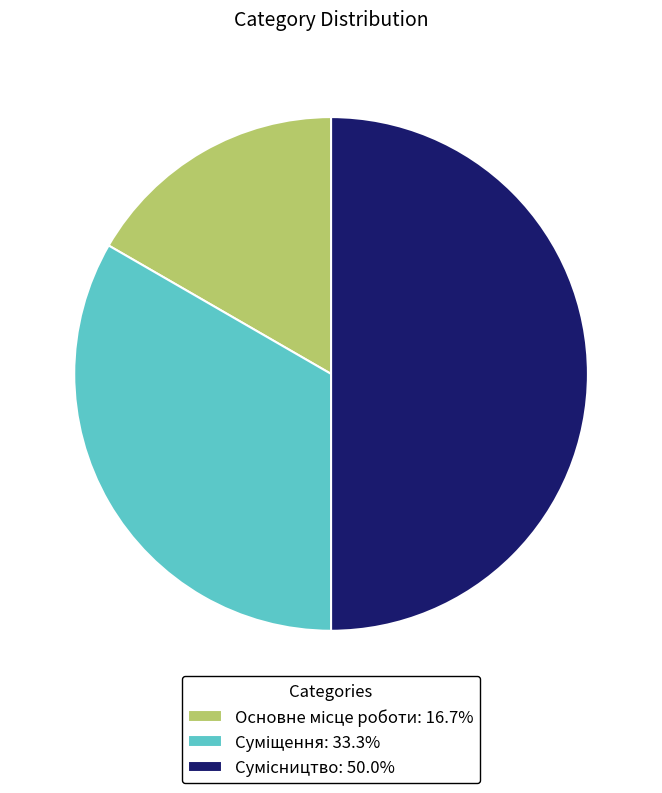

How many slices are in this pie chart?

3